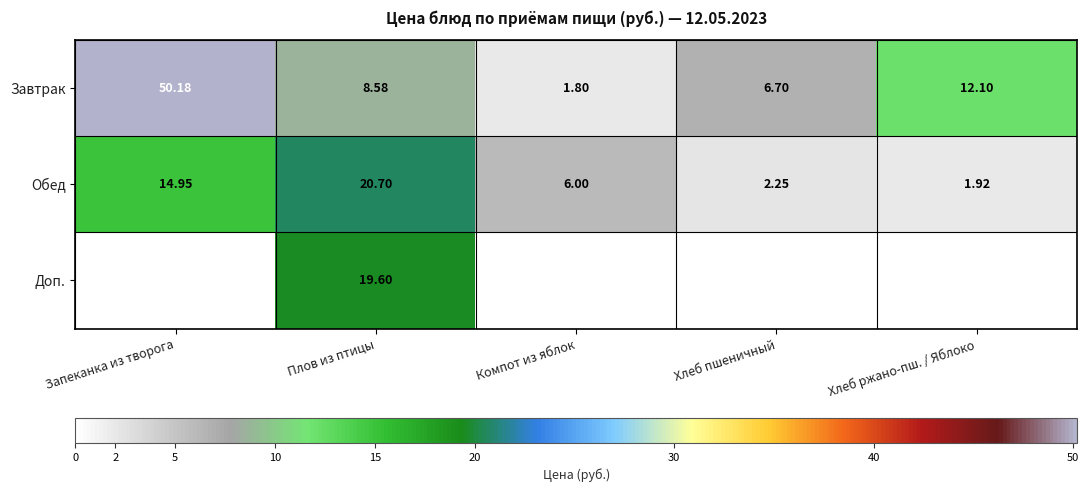

Count the number of categories in the chart.

5